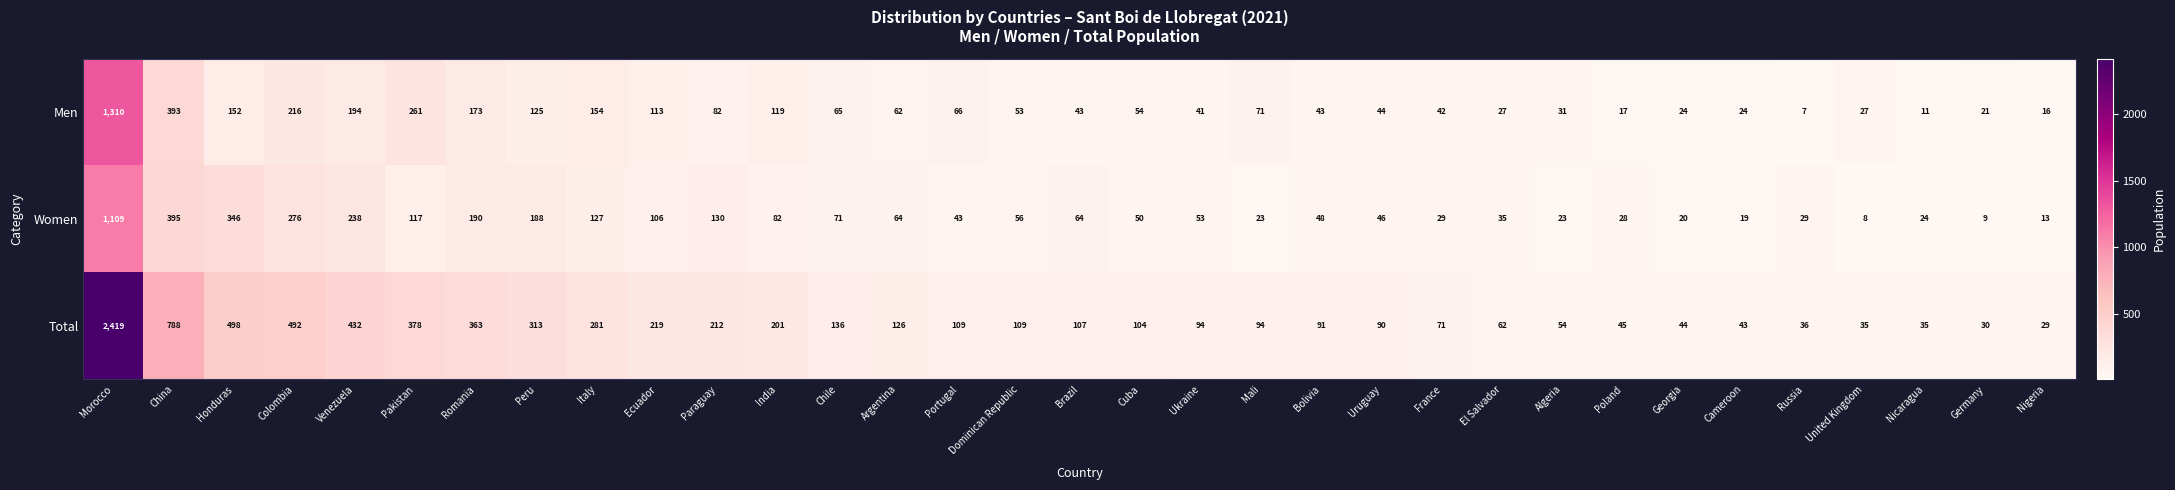

What is the spread (max minus min) of values at Dominican Republic?

56